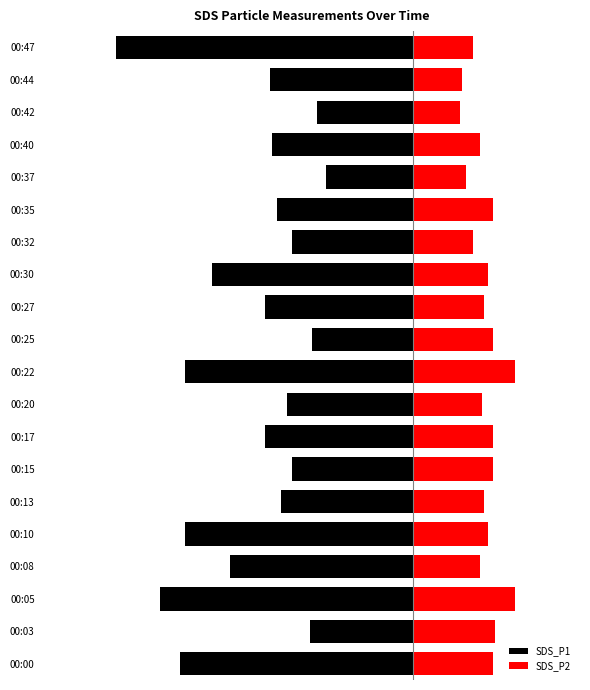

Is it true that SDS_P2 equals 1.1 at 00:22?

False